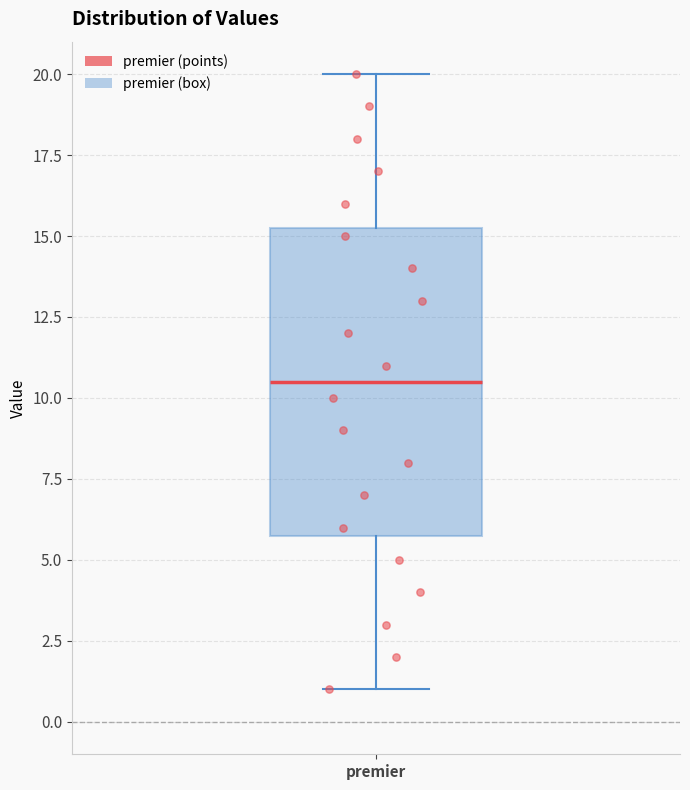

Where is the upper edge of the box for premier on the y-axis? The values are not printed on the chart, so give them approximately, as read against the axis.

15.5